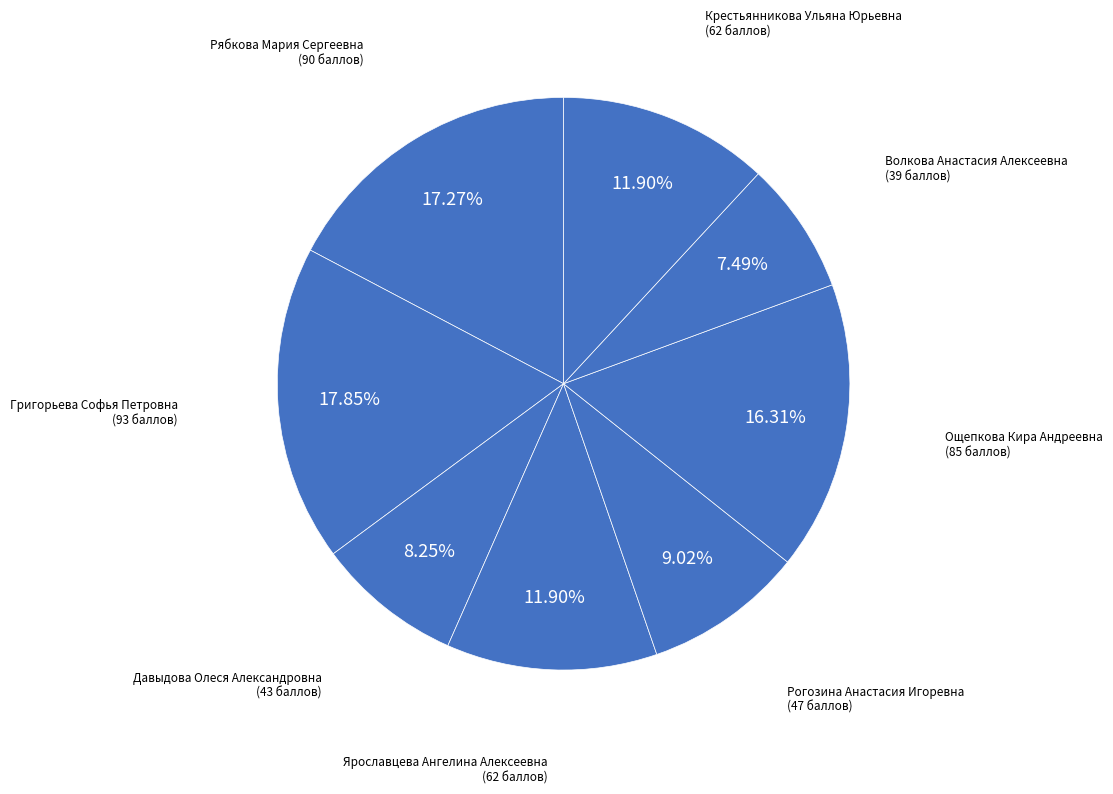

Is there a majority slice in this chart?

No